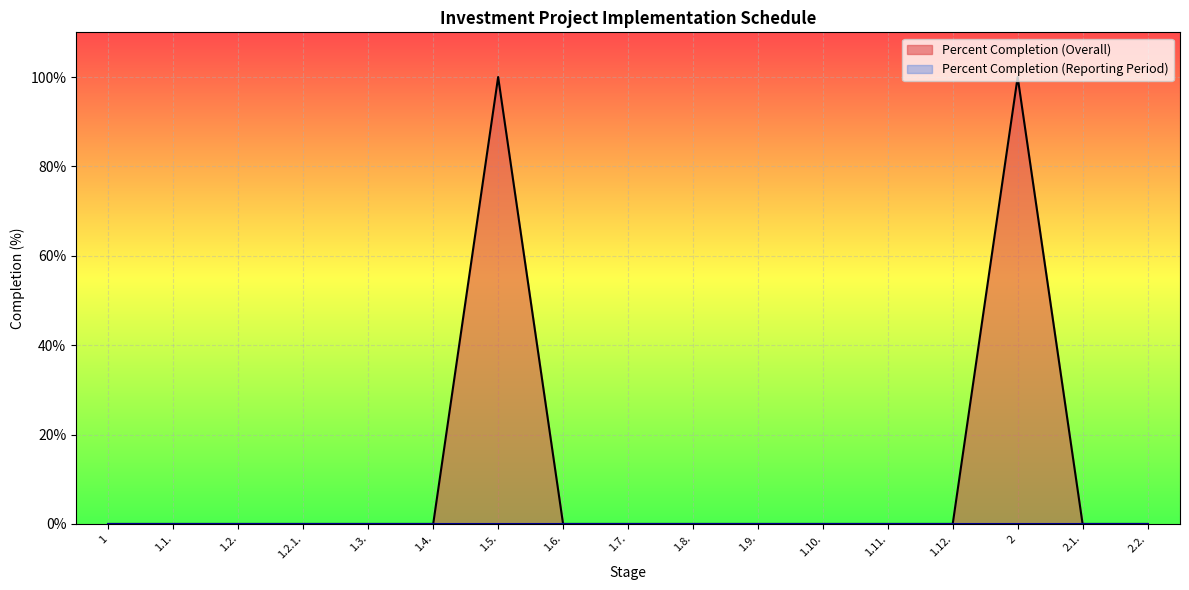

What is the change in value from 1.2.1. to 1.5.?

+100